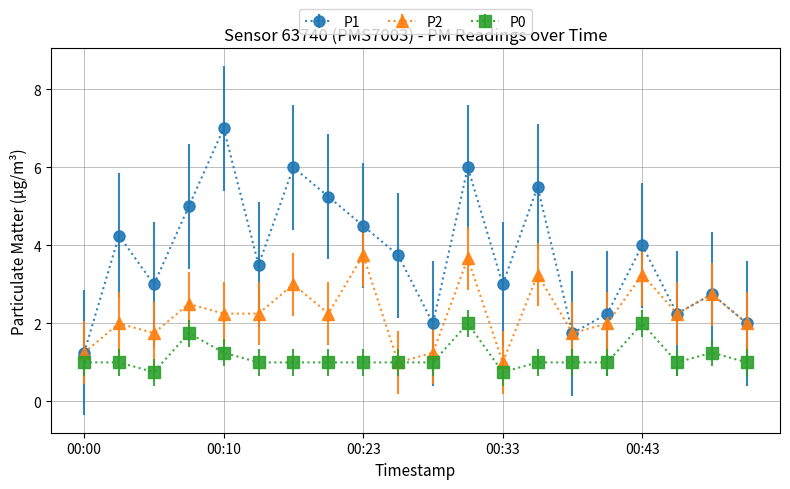

Which series has the largest total across all categories?

P1